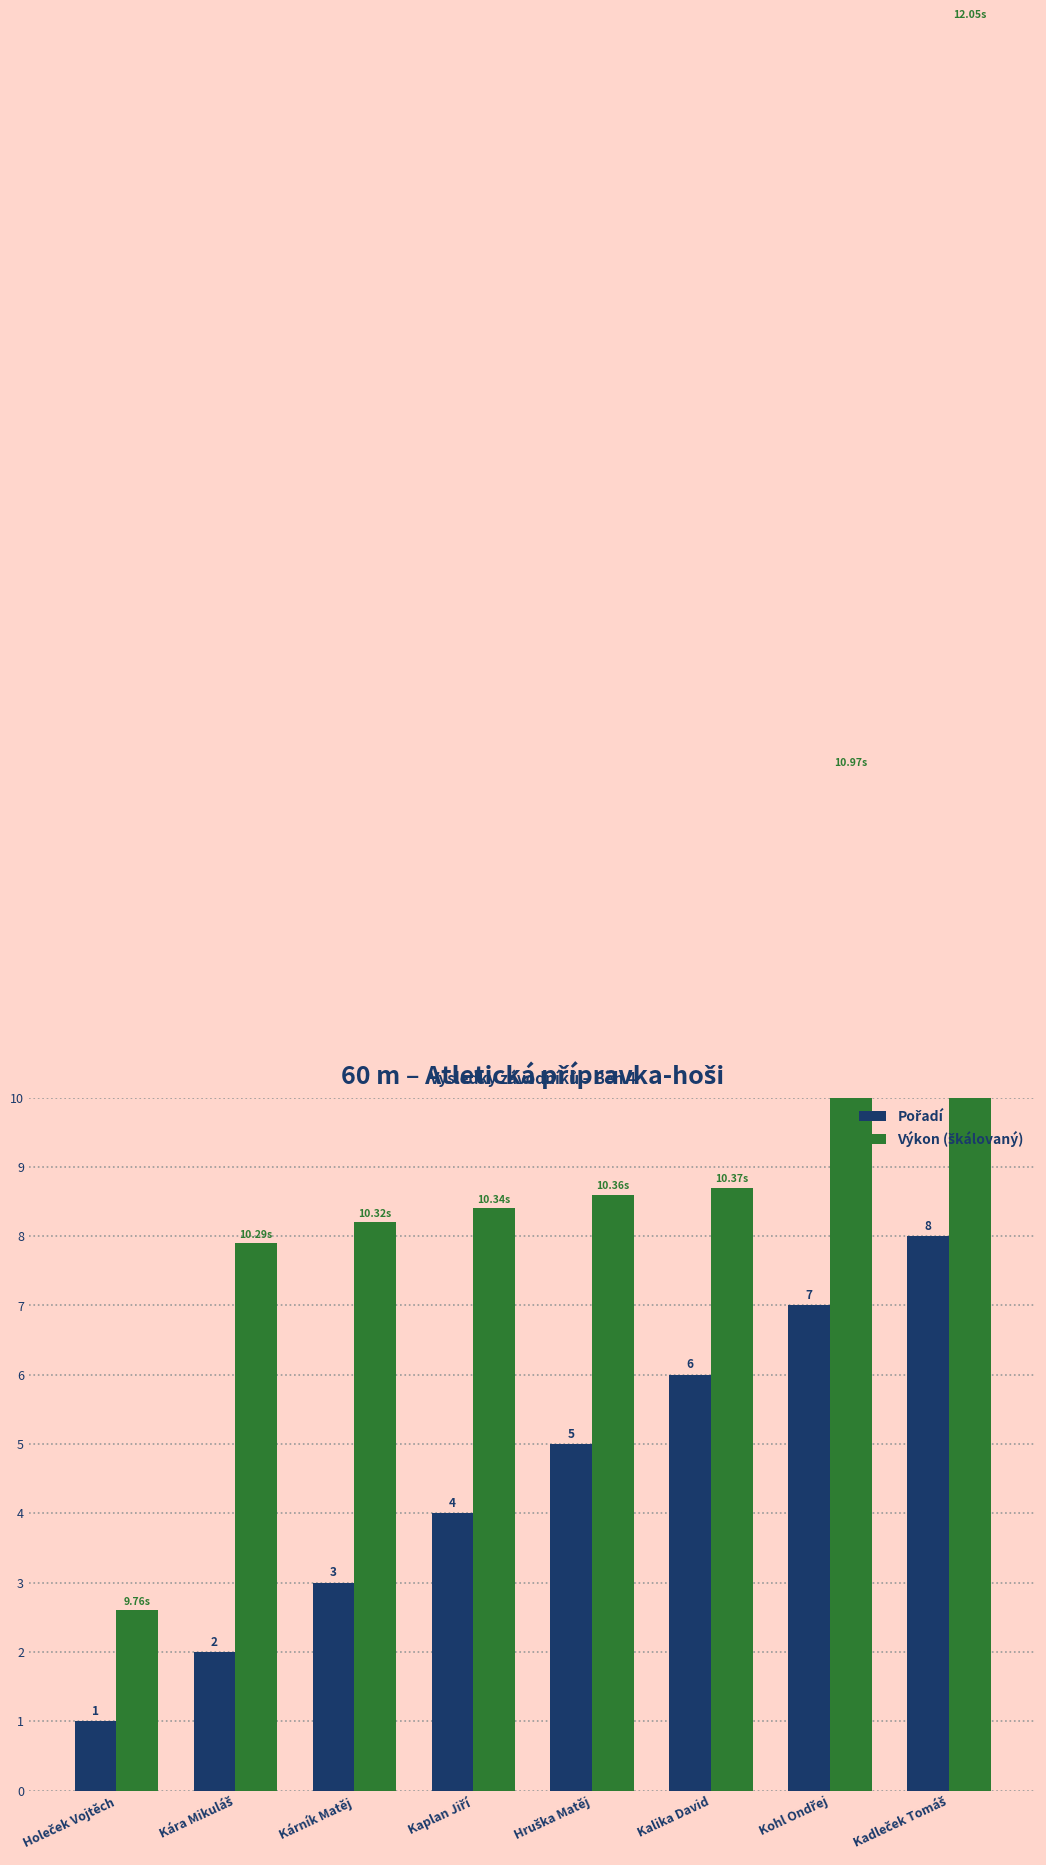

Which series has the widest spread of values?

Výkon (škálovaný)